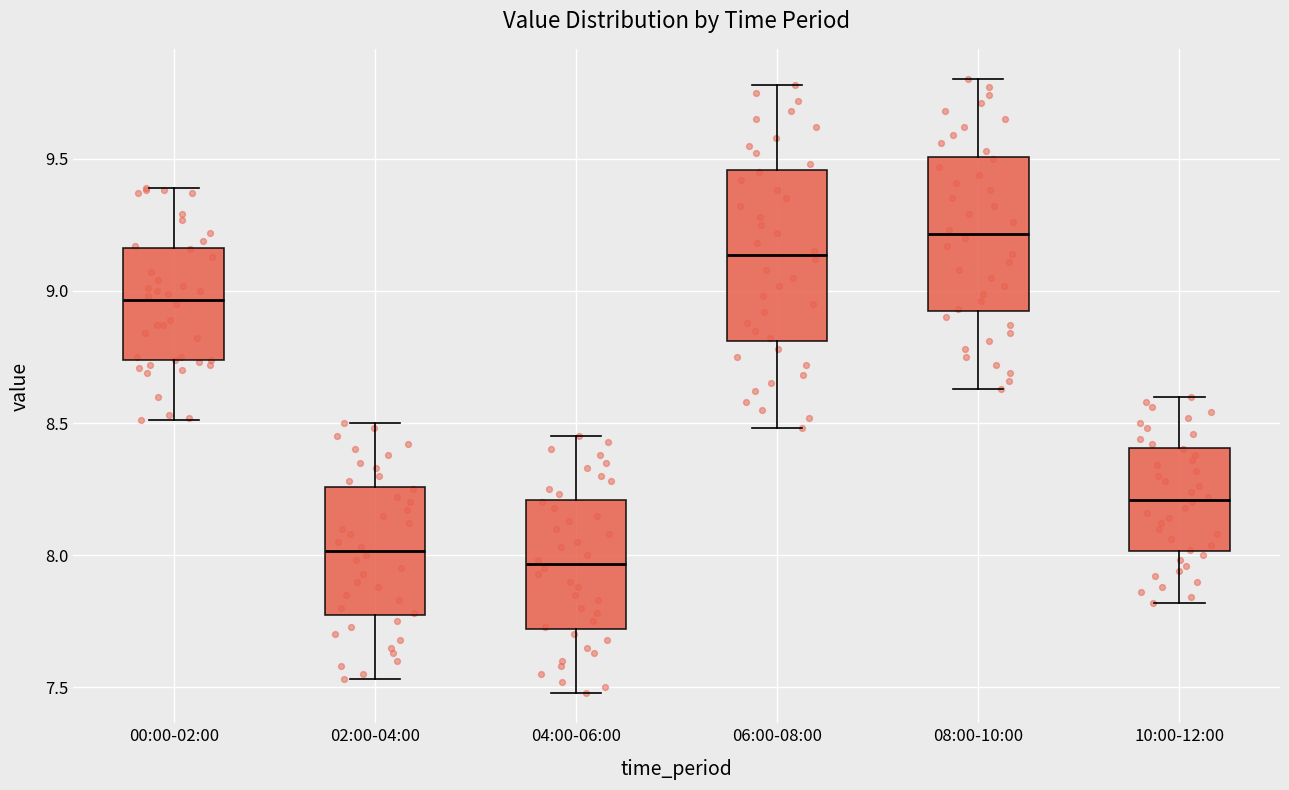

Comparing the boxes themselves (not the whiskers), which one is the tallest?

06:00-08:00